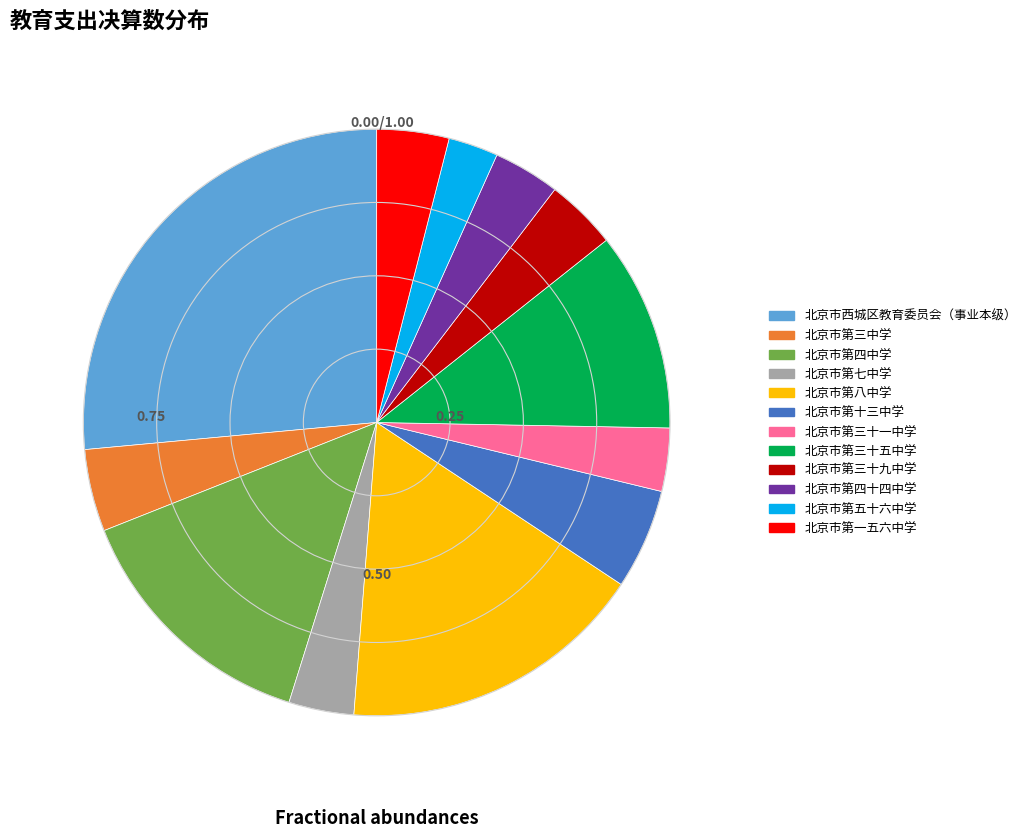

Is the sum of 北京市第三十一中学 and 北京市西城区教育委员会（事业本级） greater than half?

No